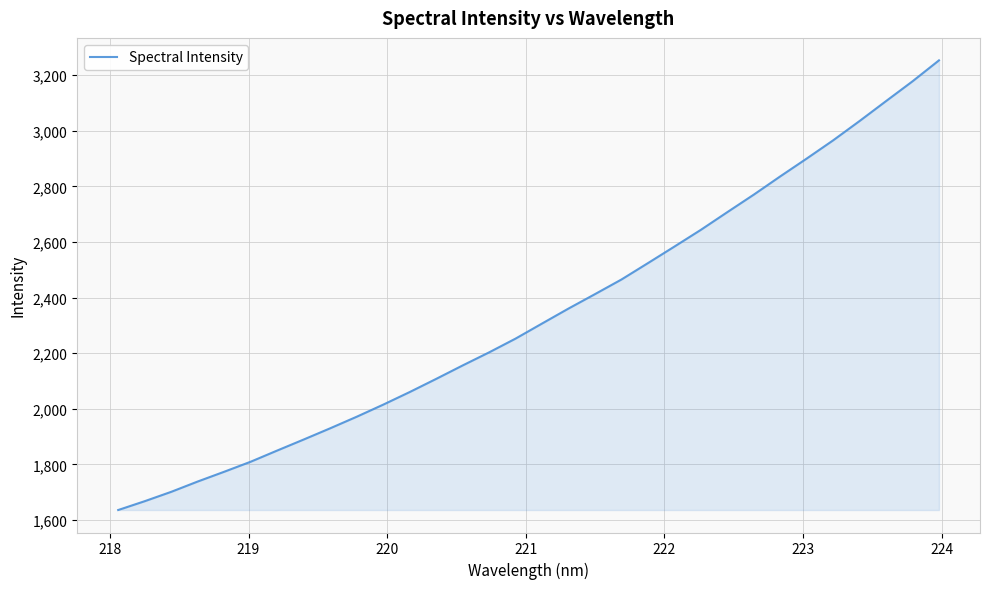

What is the smallest value displayed?

1635.7